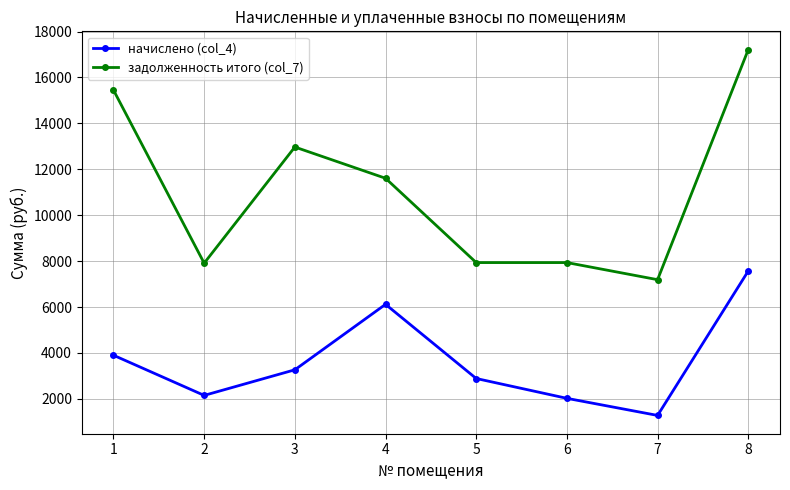

True or false: начислено (col_4) has more than 2 points higher than both neighbors.

False